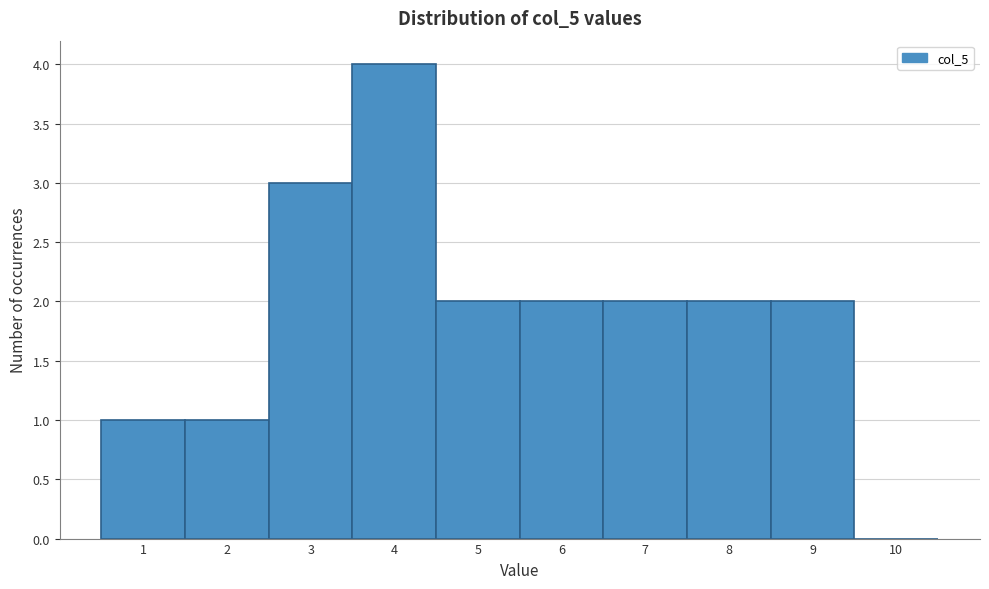

Reading left to right, list every bar in this chart as the range it spans on the x-axis followed by its height. The values are not printed on the chart, so give them approximately, as read against the axis.

0.5 to 1.5: 1
1.5 to 2.5: 1
2.5 to 3.5: 3
3.5 to 4.5: 4
4.5 to 5.5: 2
5.5 to 6.5: 2
6.5 to 7.5: 2
7.5 to 8.5: 2
8.5 to 9.5: 2
9.5 to 10.5: 0